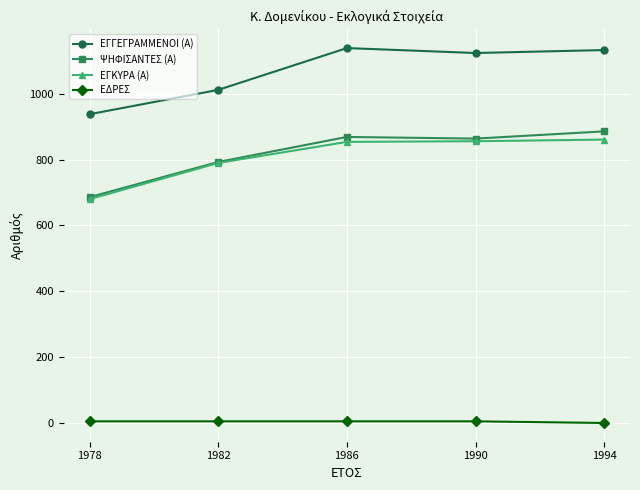

True or false: ΕΔΡΕΣ and ΕΓΚΥΡΑ (Α) intersect in this chart.

False